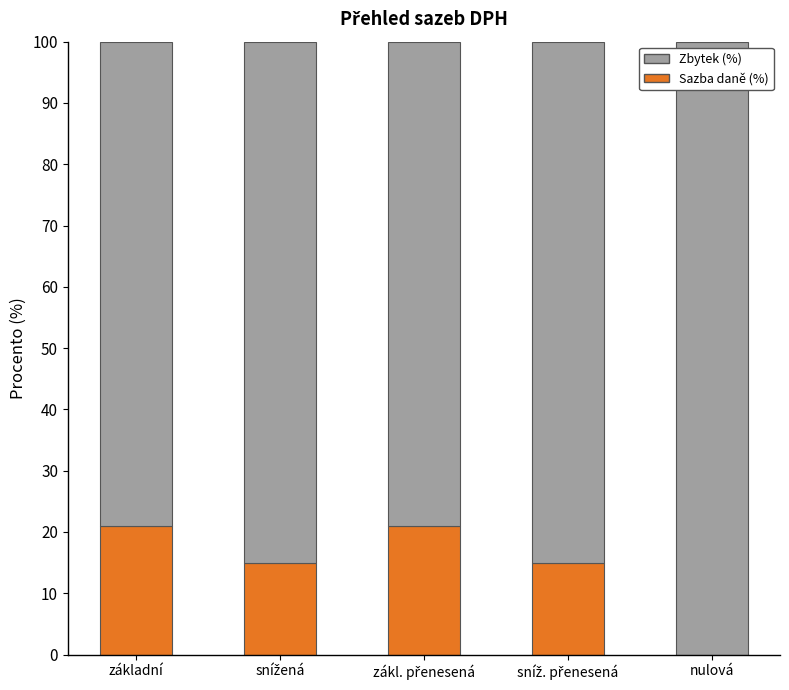

What is the highest value of the Sazba daně (%) series?

21